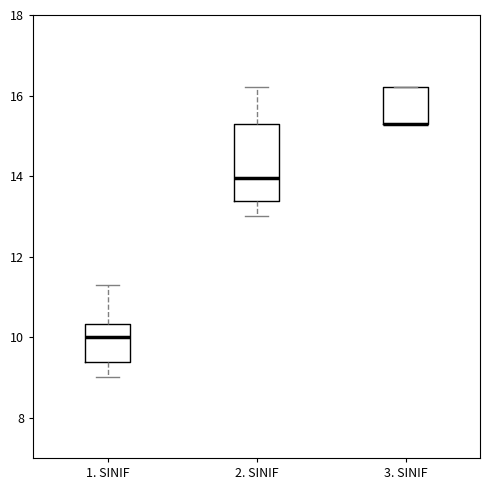

Reading left to right, transcribe this box plot: for each box, give where its median line is, the range the box spans, and where its two whiskers end, as read against the y-axis. The values are not printed on the chart, so give them approximately, as read against the axis.

1. SINIF: median 10.0, box 9.4 to 10.4, whiskers 9.0 to 11.4
2. SINIF: median 14.0, box 13.4 to 15.4, whiskers 13.0 to 16.2
3. SINIF: median 15.4 (drawn on the box's lower edge), box 15.4 to 16.2, whiskers 15.4 to 16.2